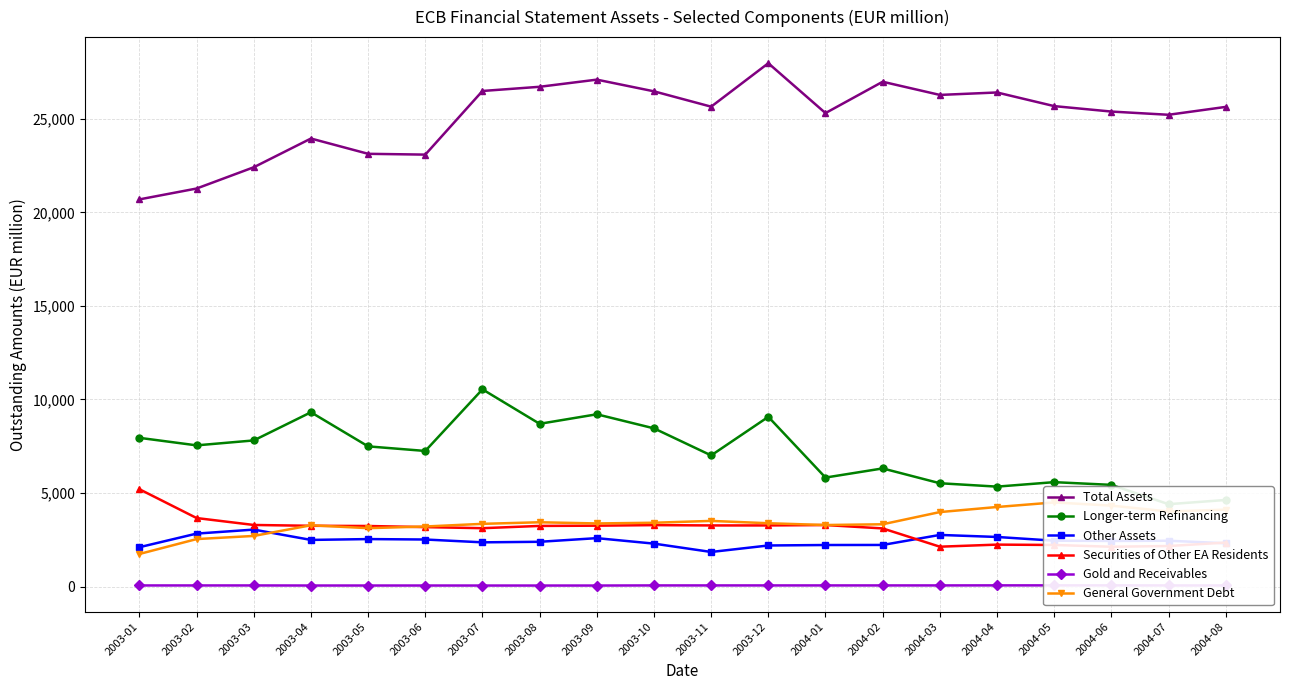

What is the difference between the maximum and minimum values in the Securities of Other EA Residents series?

3074